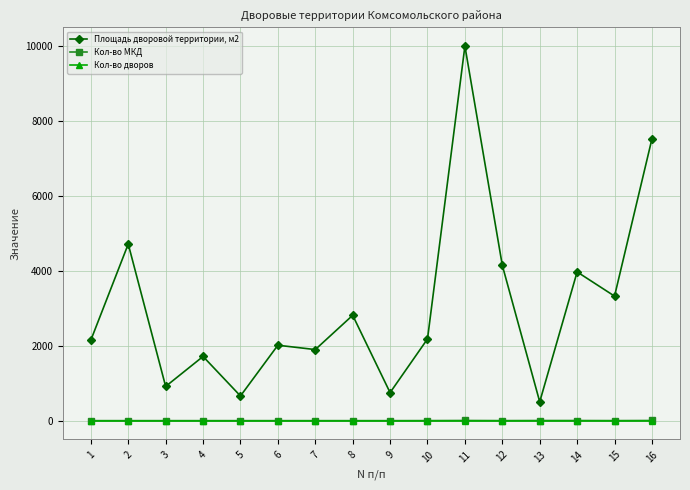

Which series has the largest total across all categories?

Площадь дворовой территории, м2